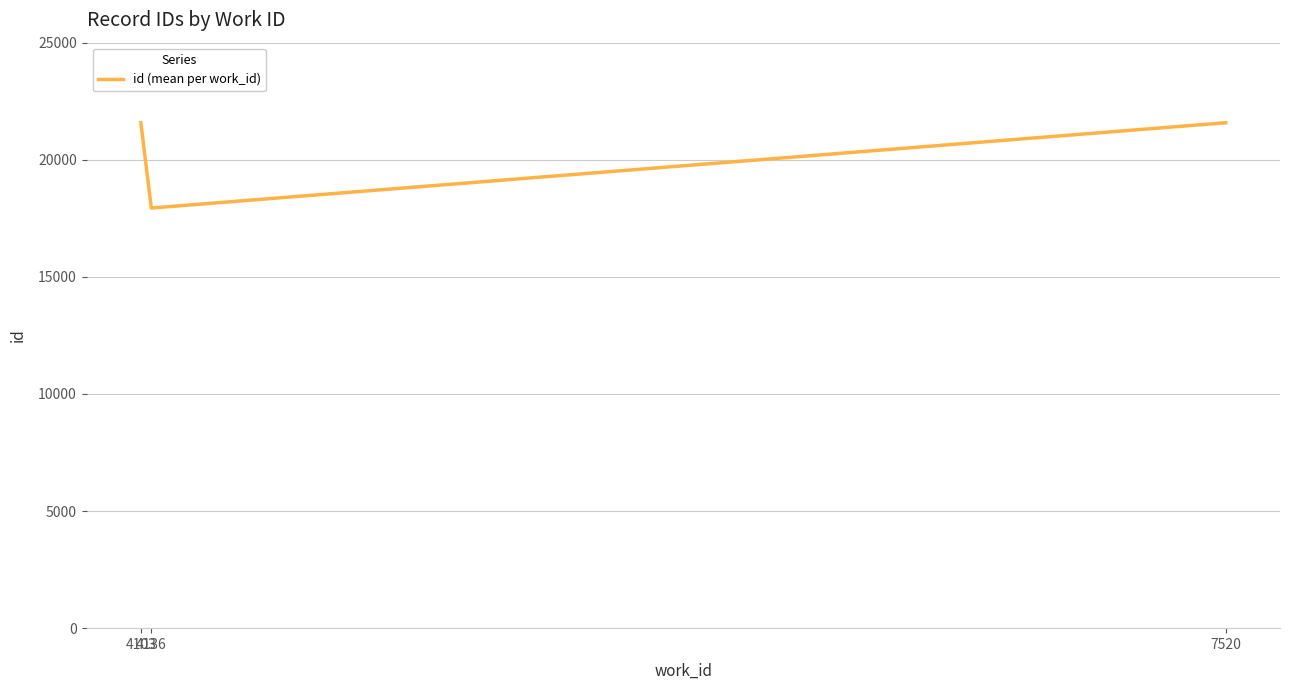

The chart shows a value of 17939.3 at 4136. True or false?

True